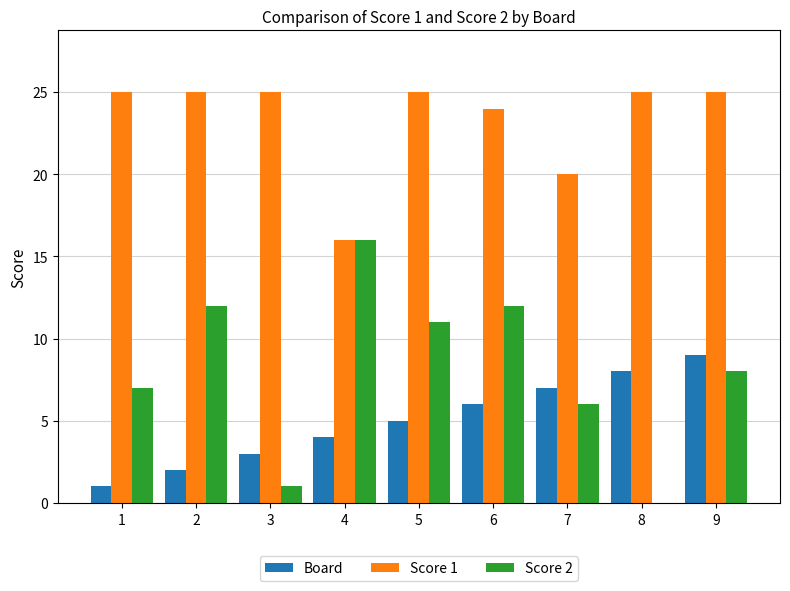

Which series has the largest range (max minus min)?

Score 2